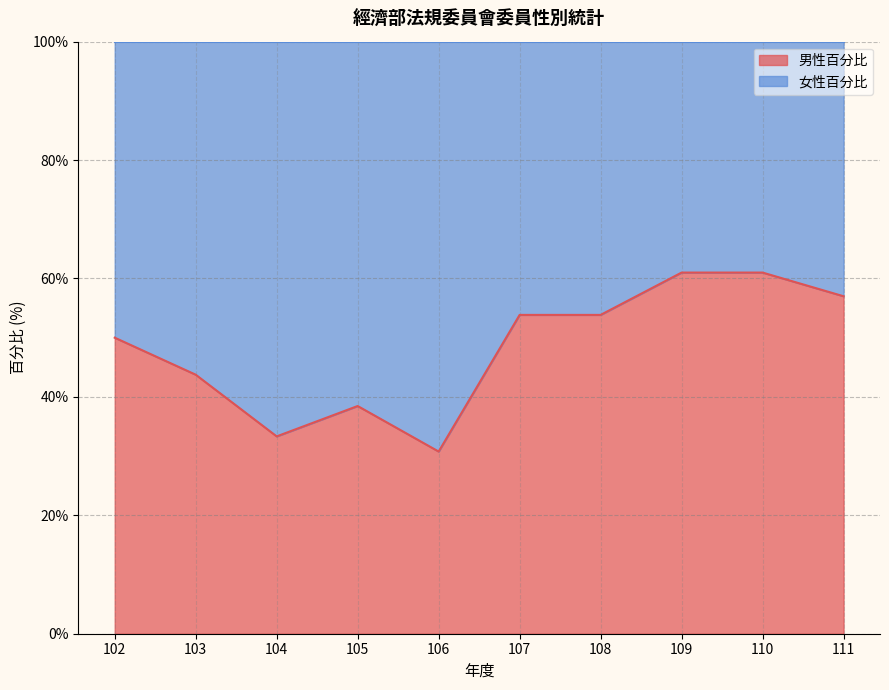

The value at 106 is 46.8. True or false?

False